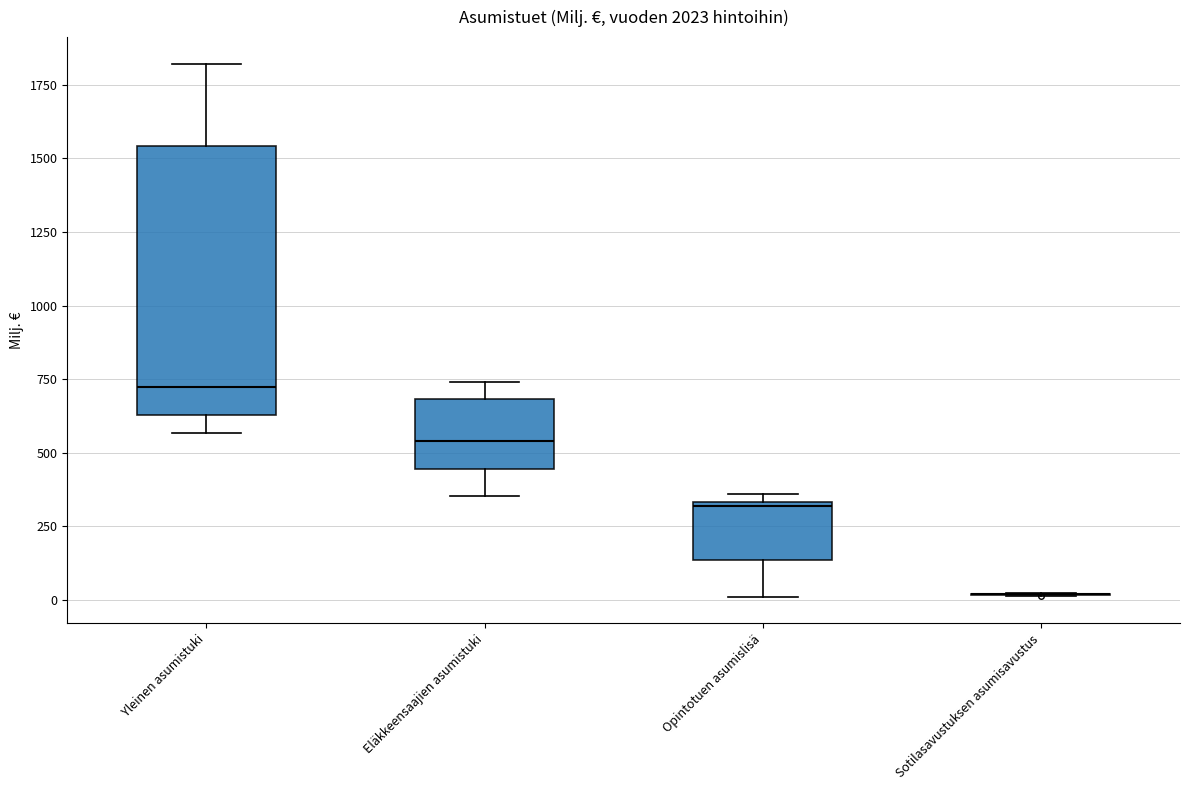

Reading left to right, transcribe this box plot: for each box, give where its median line is, the range the box spans, and where its two whiskers end, as read against the y-axis. The values are not printed on the chart, so give them approximately, as read against the axis.

Yleinen asumistuki: median 700, box 650 to 1550, whiskers 550 to 1800
Eläkkeensaajien asumistuki: median 550, box 450 to 700, whiskers 350 to 750
Opintotuen asumislisä: median 300, box 150 to 350, whiskers 0 to 350 (just above the box's upper edge)
Sotilasavustuksen asumisavustus: box collapsed to a line at 0, whiskers 0 to 0